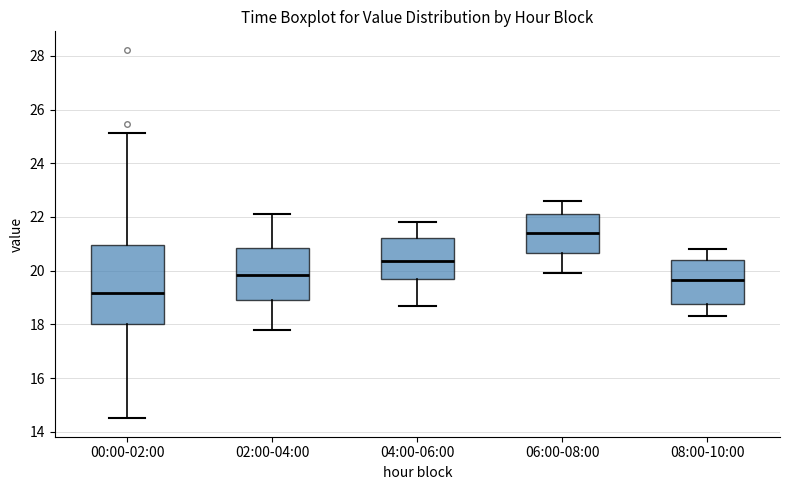

Reading left to right, read every box against the y-axis: the position of its median line, the range the box covers, and the ends of its whiskers. The values are not printed on the chart, so give them approximately, as read against the axis.

00:00-02:00: median 19.2, box 18.0 to 21.0, whiskers 14.6 to 25.2
02:00-04:00: median 19.8, box 19.0 to 20.8, whiskers 17.8 to 22.2
04:00-06:00: median 20.4, box 19.6 to 21.2, whiskers 18.8 to 21.8
06:00-08:00: median 21.4, box 20.6 to 22.2, whiskers 20.0 to 22.6
08:00-10:00: median 19.6, box 18.8 to 20.4, whiskers 18.4 to 20.8